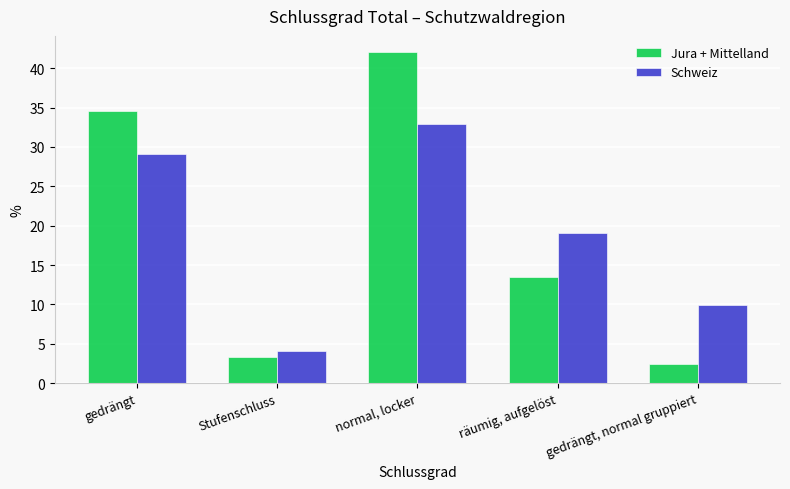

Which series has the widest spread of values?

Jura + Mittelland